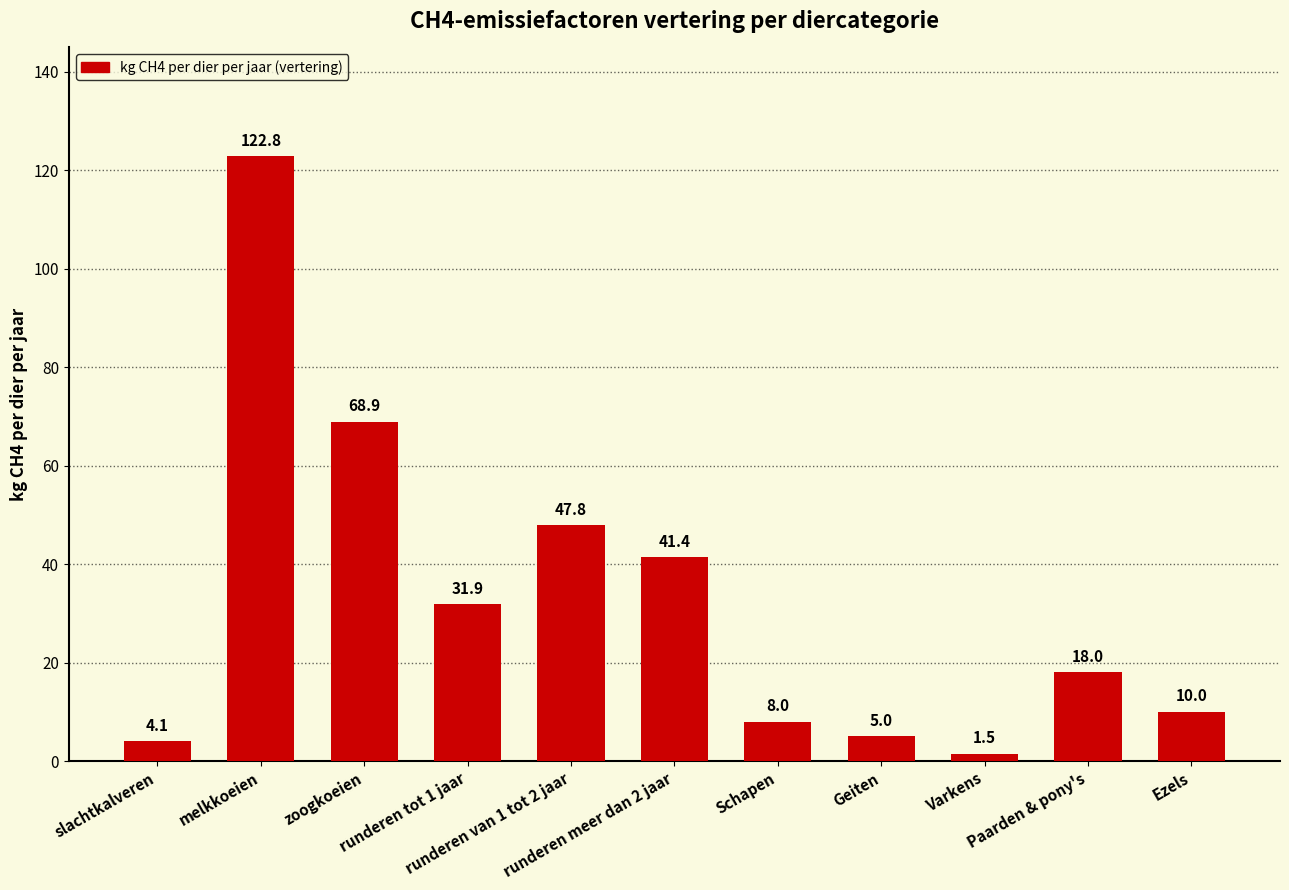

What is the change in value from zoogkoeien to runderen tot 1 jaar?

-37.0